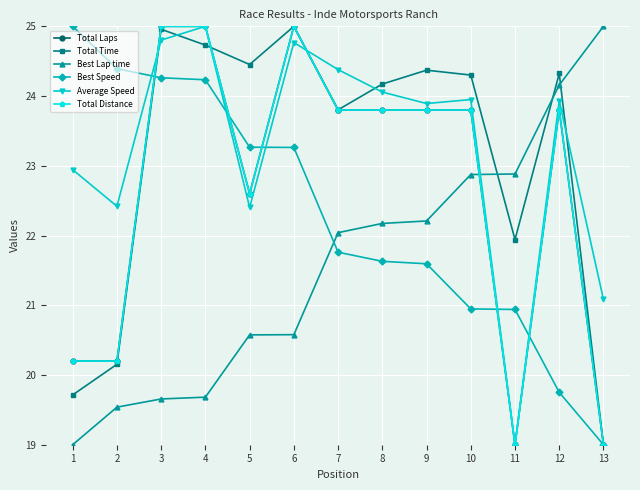

List the series in order of their peak value, highest first.

Total Laps, Total Time, Best Lap time, Best Speed, Average Speed, Total Distance